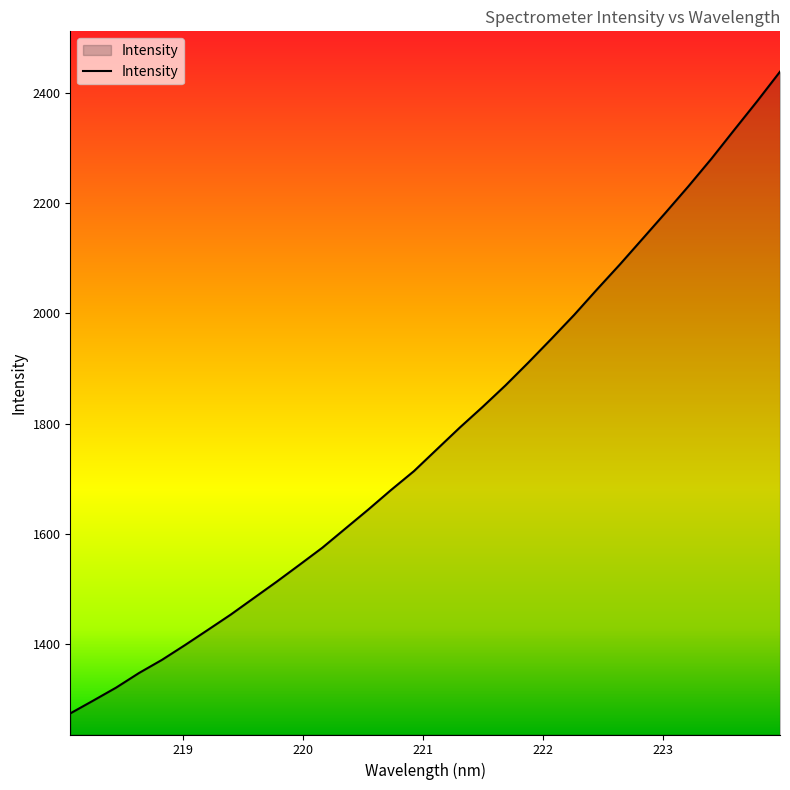

What is the difference between the maximum and minimum values?

1163.2